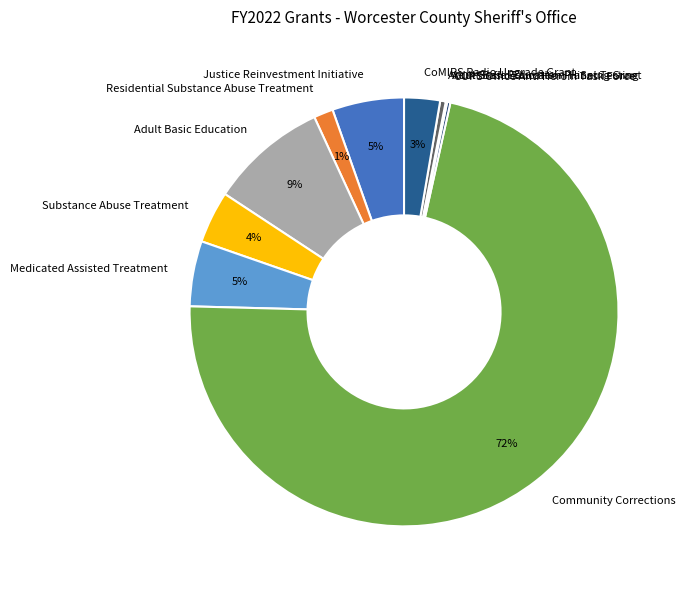

To the nearest percent, what is the difference between the Substance Abuse Treatment and CoMIRS Radio Upgrade Grant slice percentages?

1%